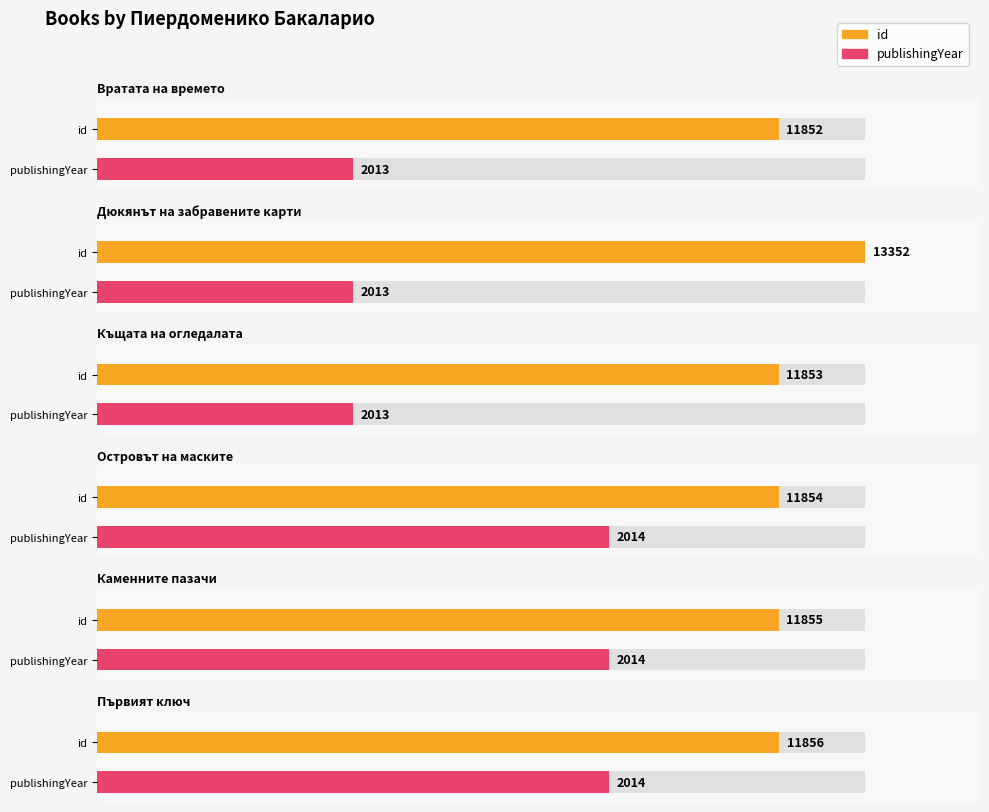

Between Дюкянът на забравените карти and Вратата на времето, which is larger?

Дюкянът на забравените карти